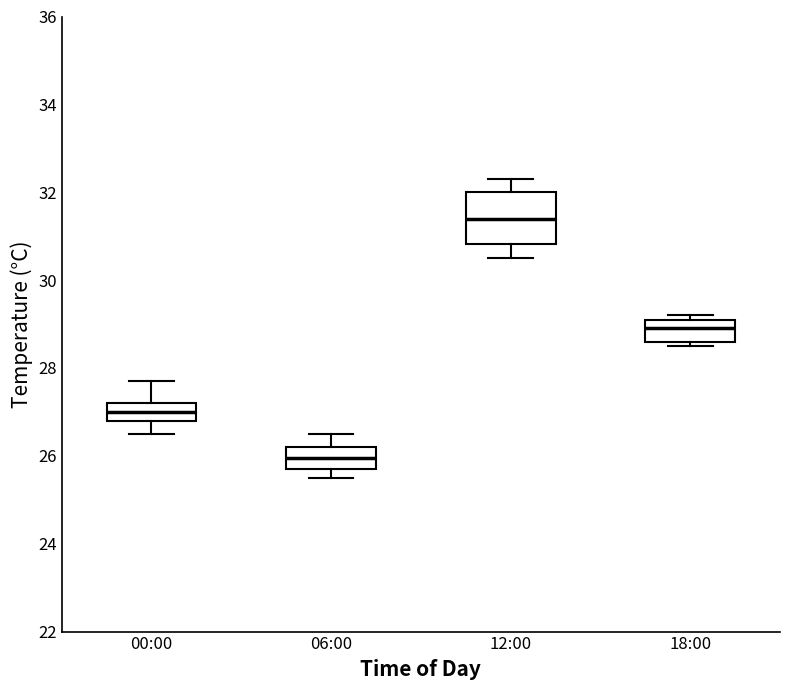

Reading left to right, transcribe this box plot: for each box, give where its median line is, the range the box spans, and where its two whiskers end, as read against the y-axis. The values are not printed on the chart, so give them approximately, as read against the axis.

00:00: median 27.0, box 26.8 to 27.2, whiskers 26.6 to 27.8
06:00: median 26.0, box 25.8 to 26.2, whiskers 25.6 to 26.6
12:00: median 31.4, box 30.8 to 32.0, whiskers 30.6 to 32.4
18:00: median 29.0, box 28.6 to 29.2, whiskers 28.6 (just below the box's lower edge) to 29.2 (just above the box's upper edge)